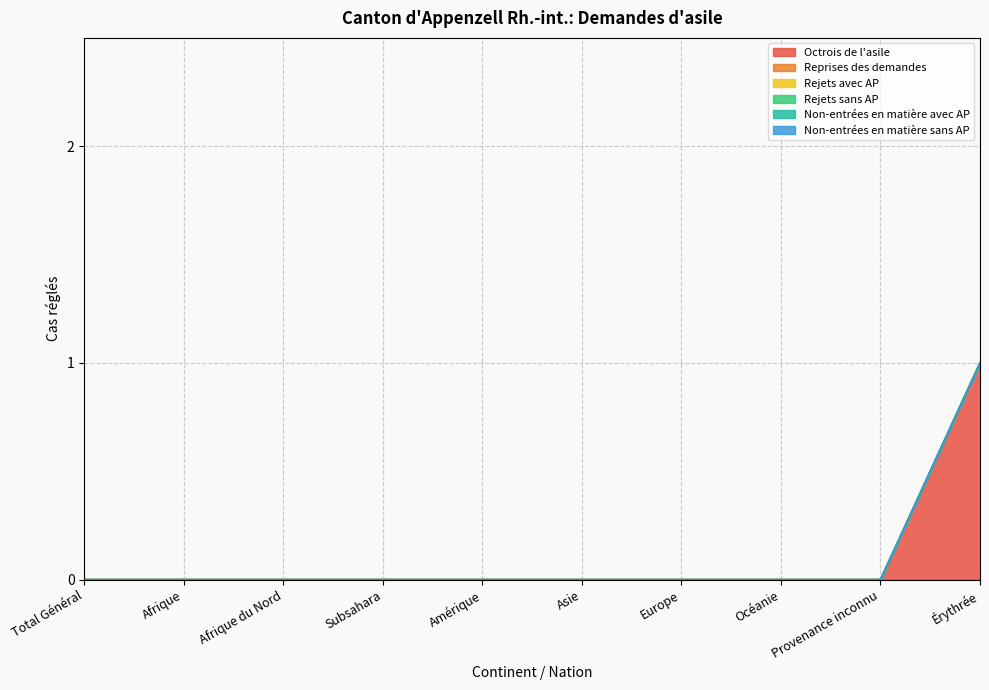

Which category has the highest value in the Rejets sans AP series?

Total Général